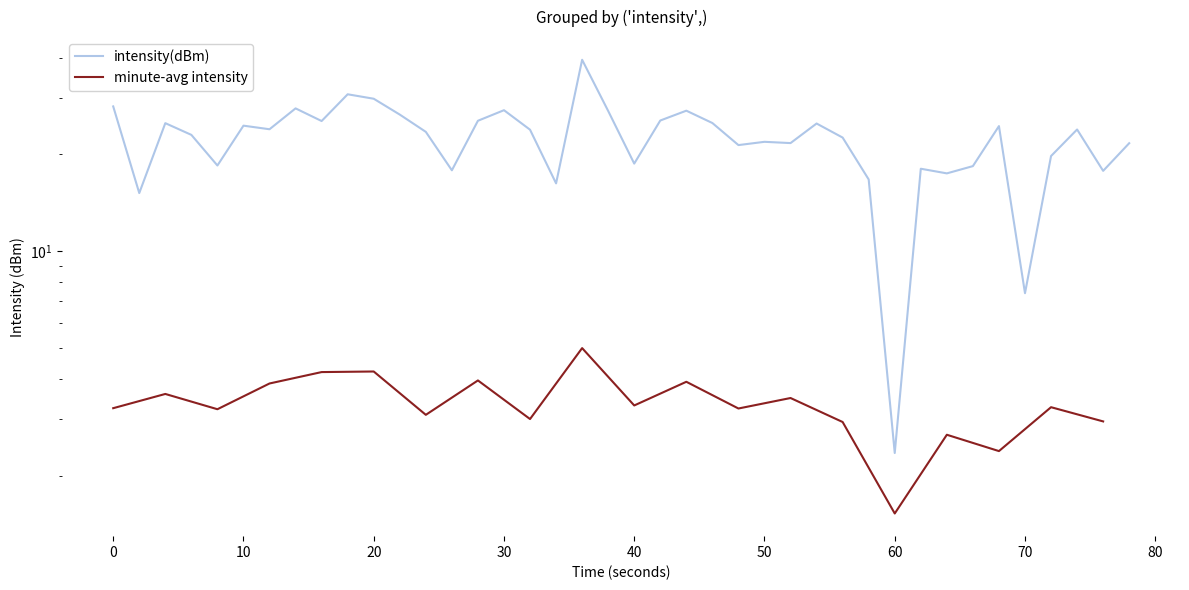

What is the value of the 2nd point from the left?

15.2